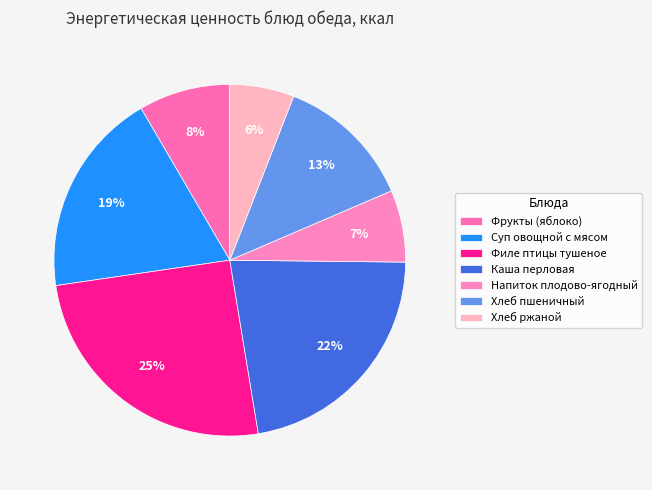

Is it true that Хлеб пшеничный is 6% of the pie?

False